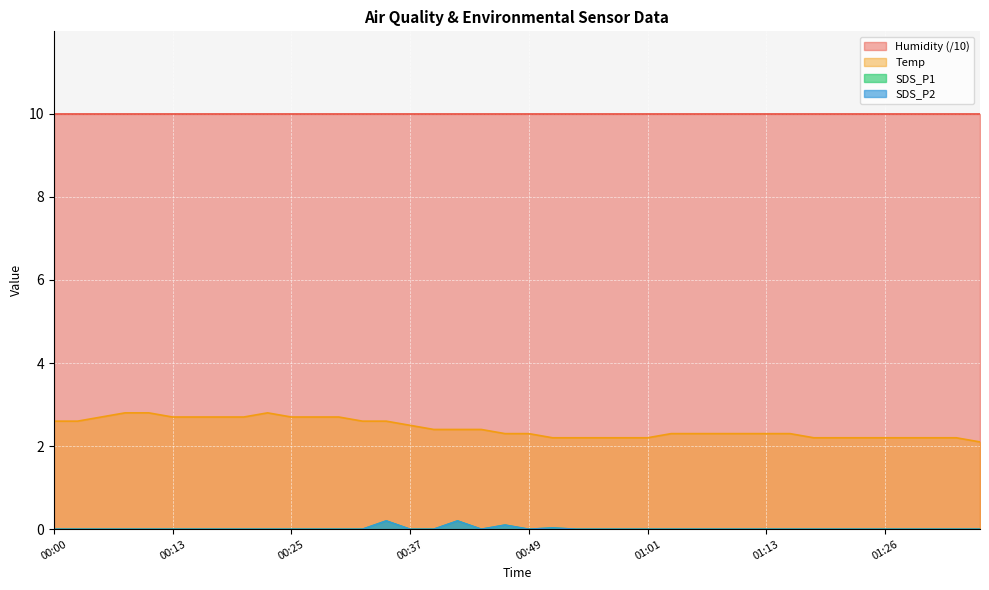

True or false: SDS_P1 and SDS_P2 cross at least once.

False